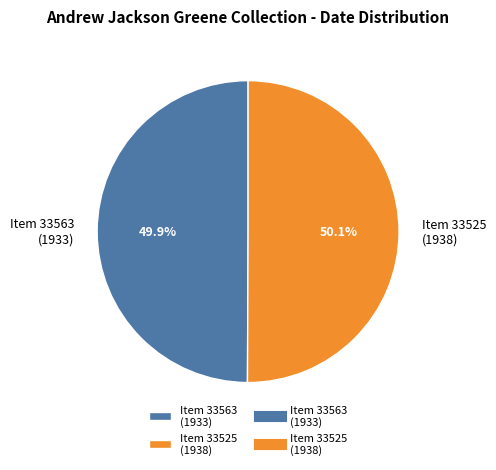

Is the sum of Item 33525 (1938) and Item 33563 (1933) greater than half?

Yes